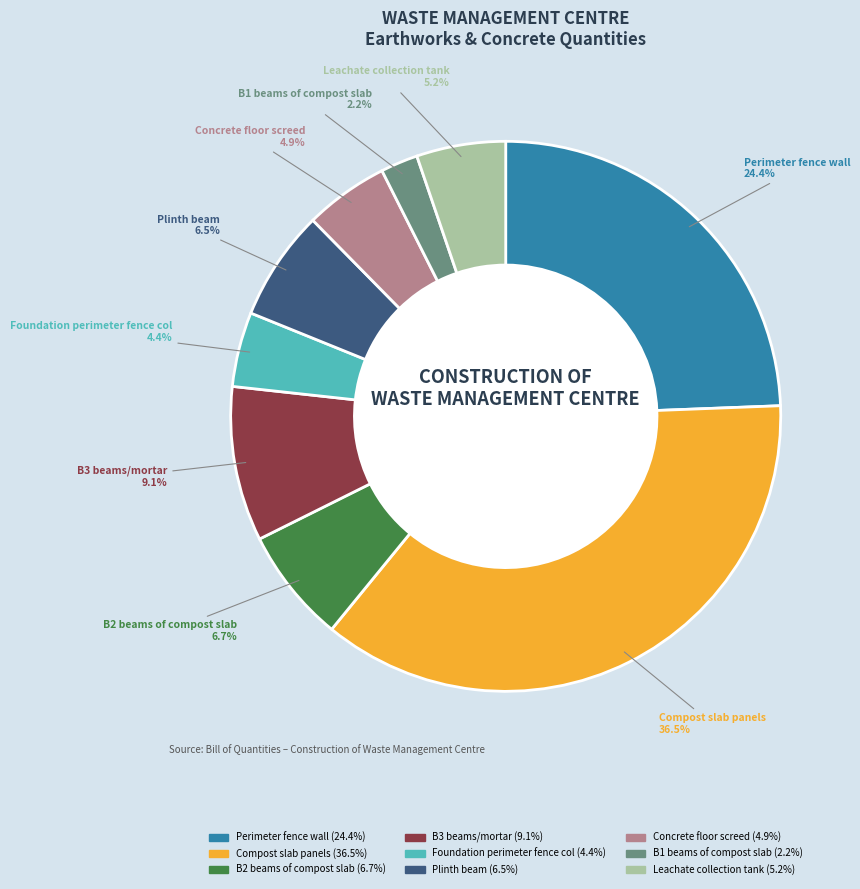

Is the sum of Concrete floor screed and B2 beams of compost slab greater than half?

No